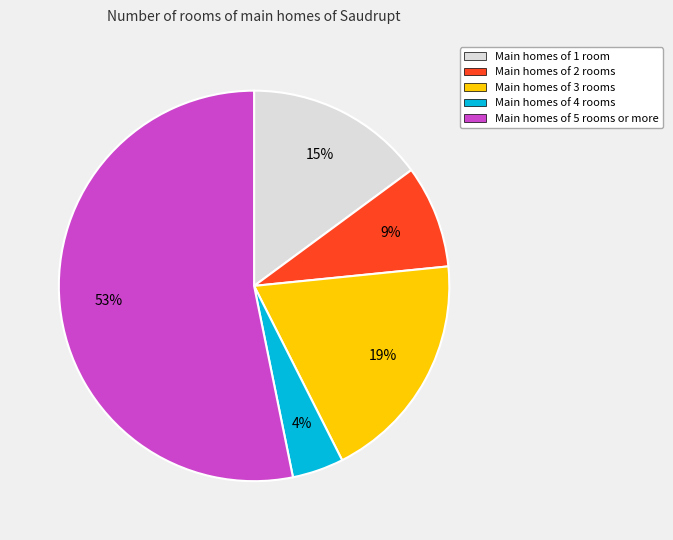

Count the number of slices in the pie.

5